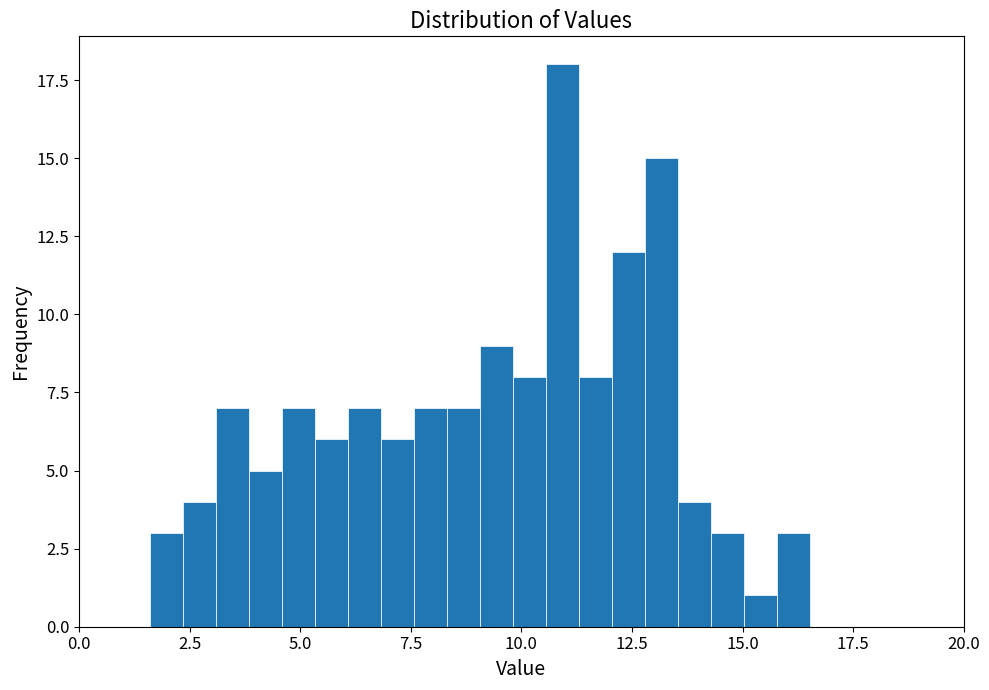

Around what value on the x-axis is the tallest bar? Give the approximate position of its centre, as read against the axis.

11.0